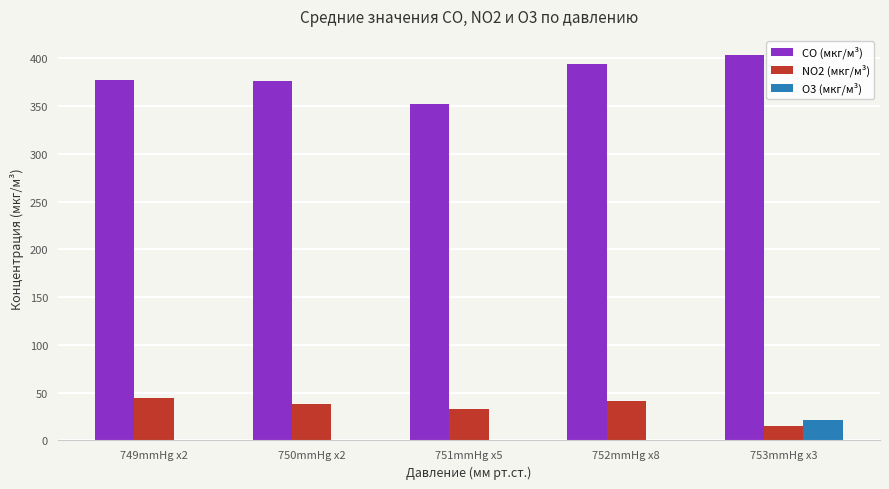

What is the sum of all O3 (мкг/м³) values?

21.4